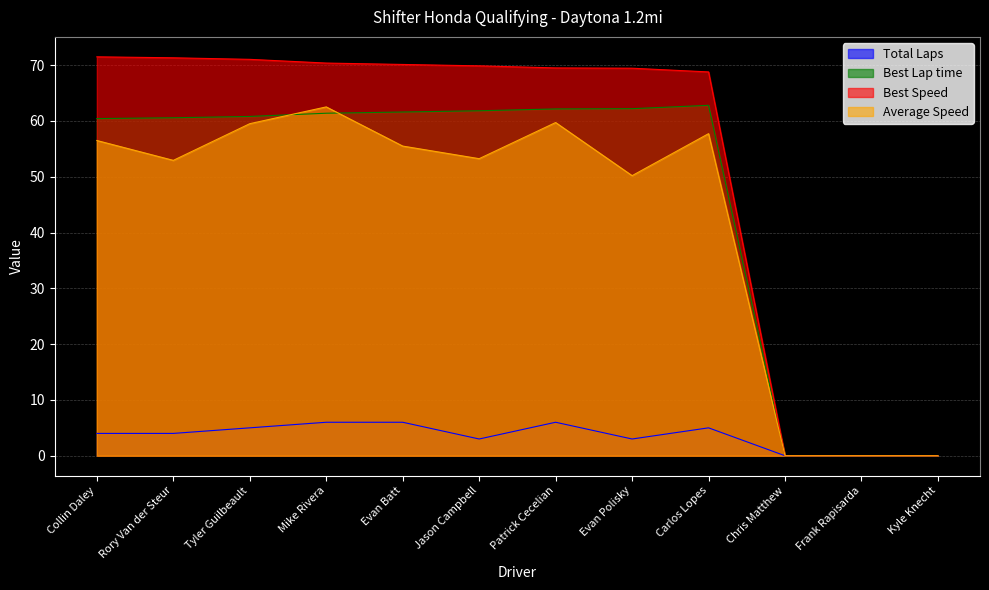

Which series has the largest total across all categories?

Best Speed